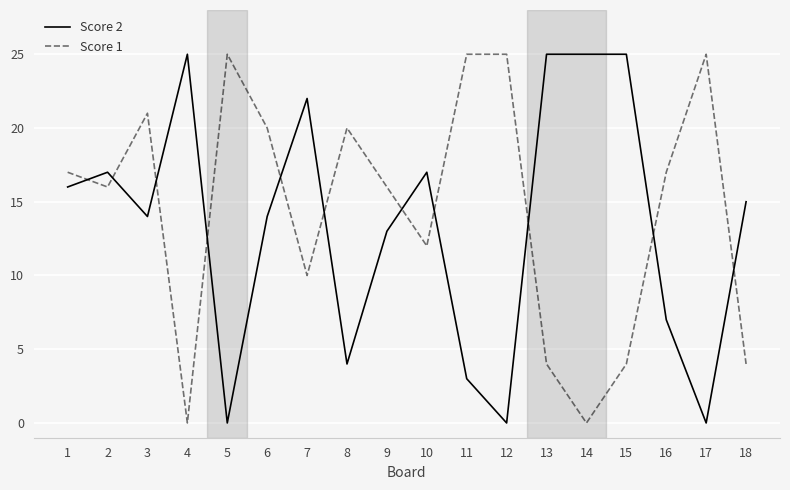

How many times do Score 1 and Score 2 cross each other?

11